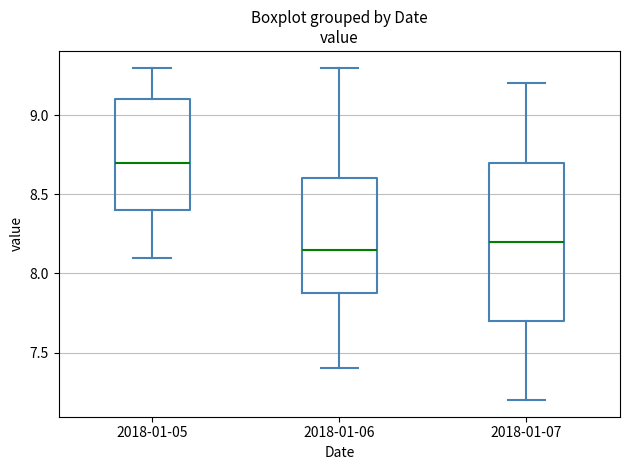

Comparing the boxes themselves (not the whiskers), which one is the tallest?

2018-01-07